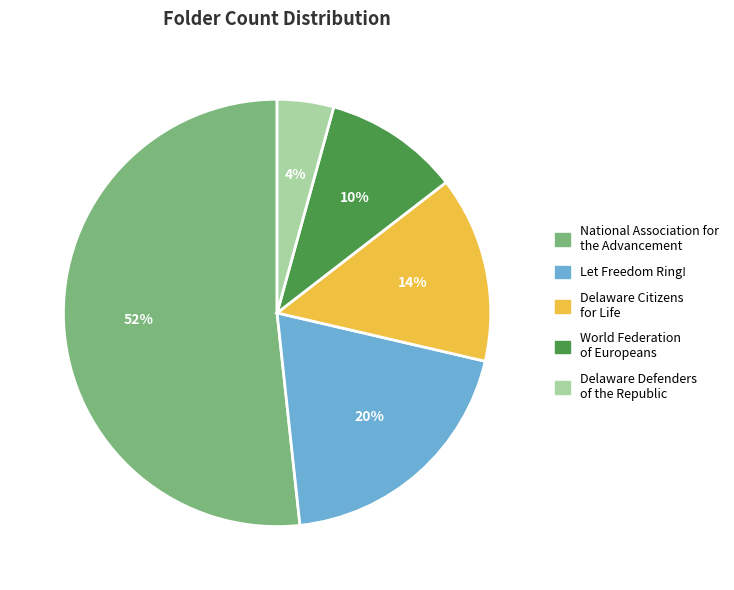

What percentage is the Let Freedom Ring! slice, to the nearest percent?

20%